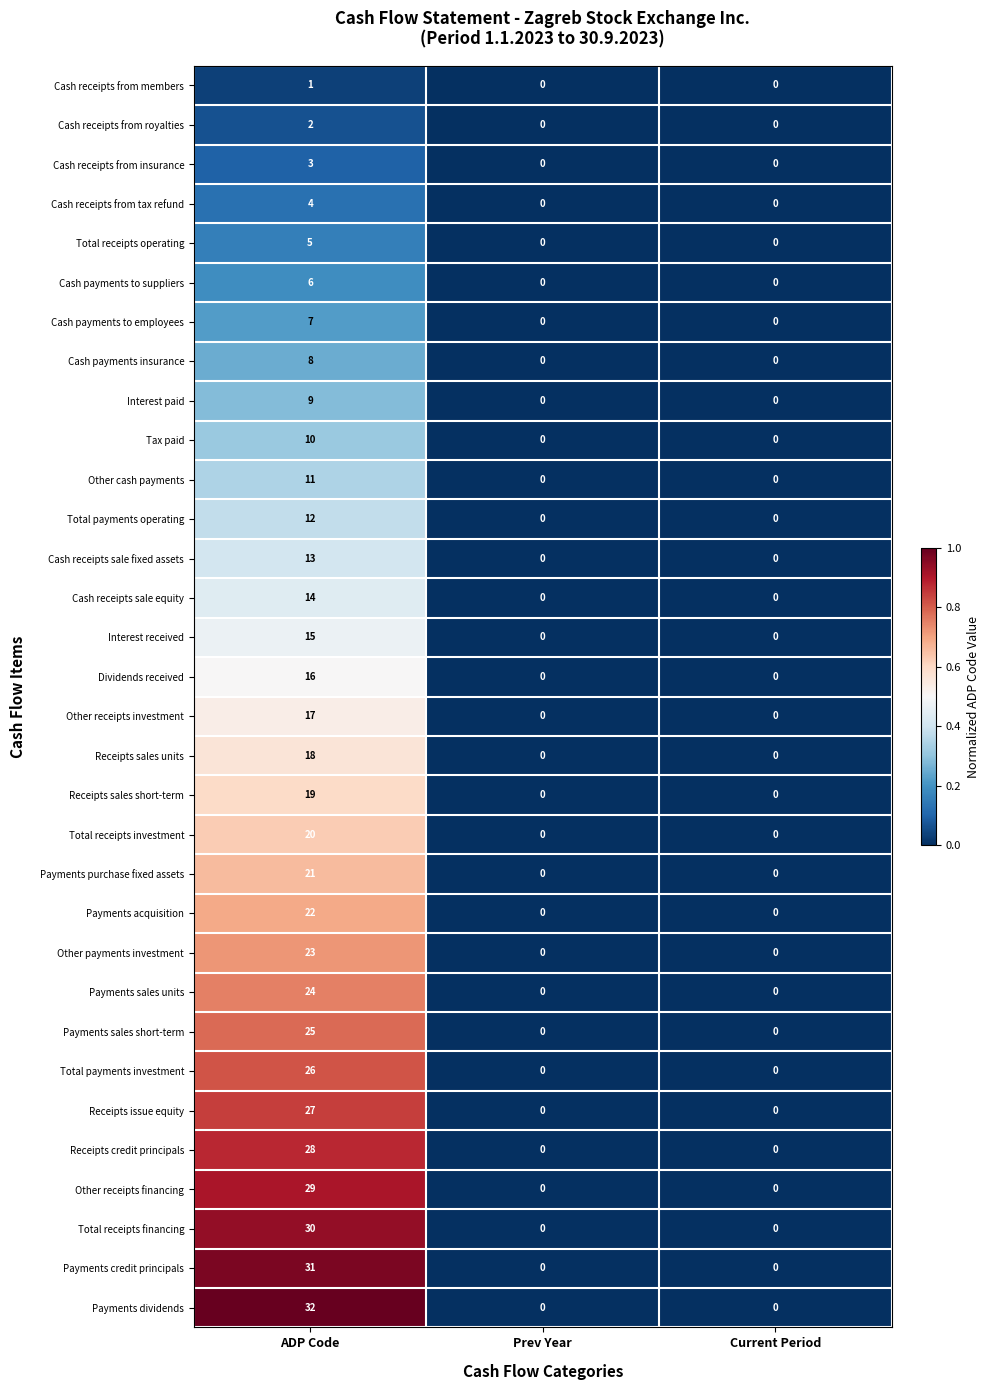

At which category is the sum across all series the highest?

ADP Code